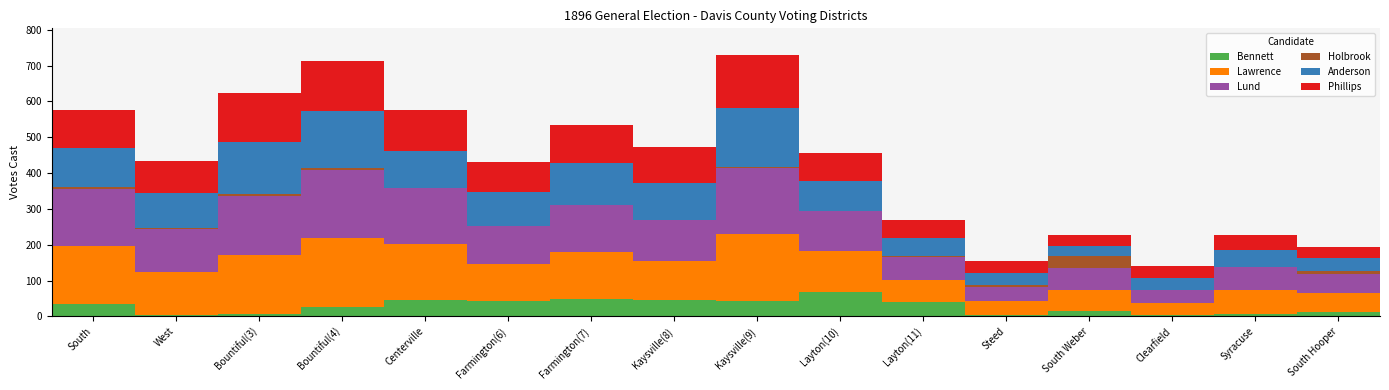

What is the highest value of the Bennett series?

69